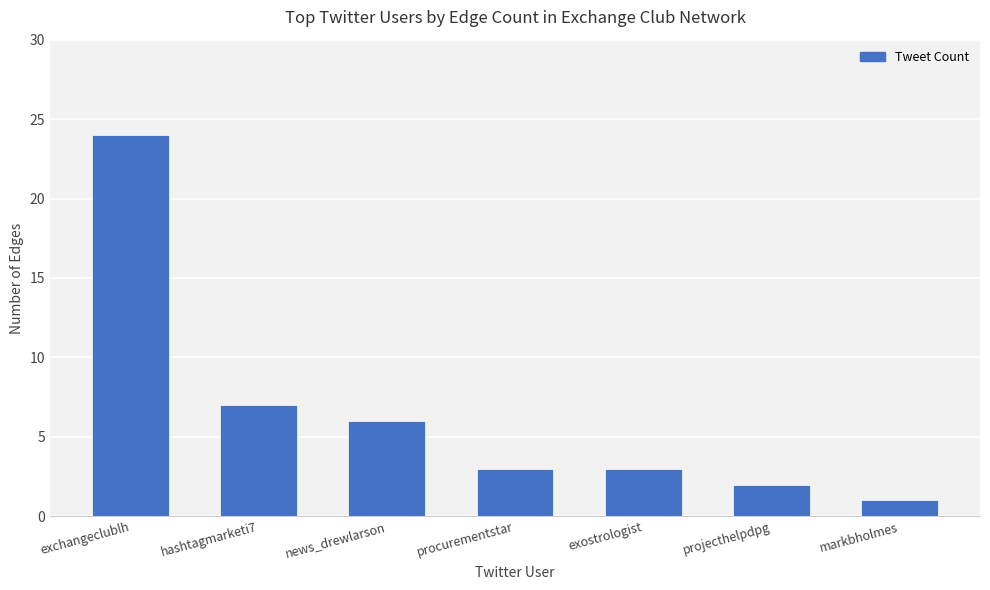

How many distinct data groups are displayed?

1